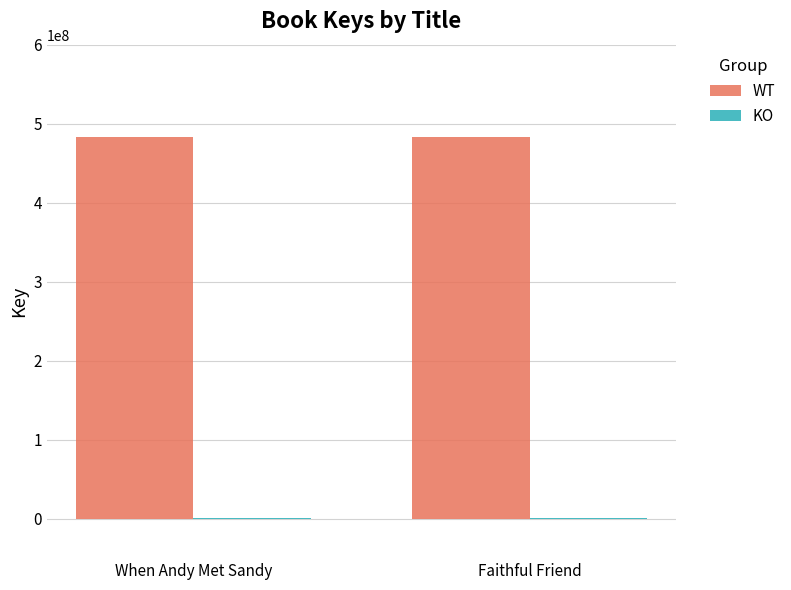

Which series has the largest total across all categories?

WT